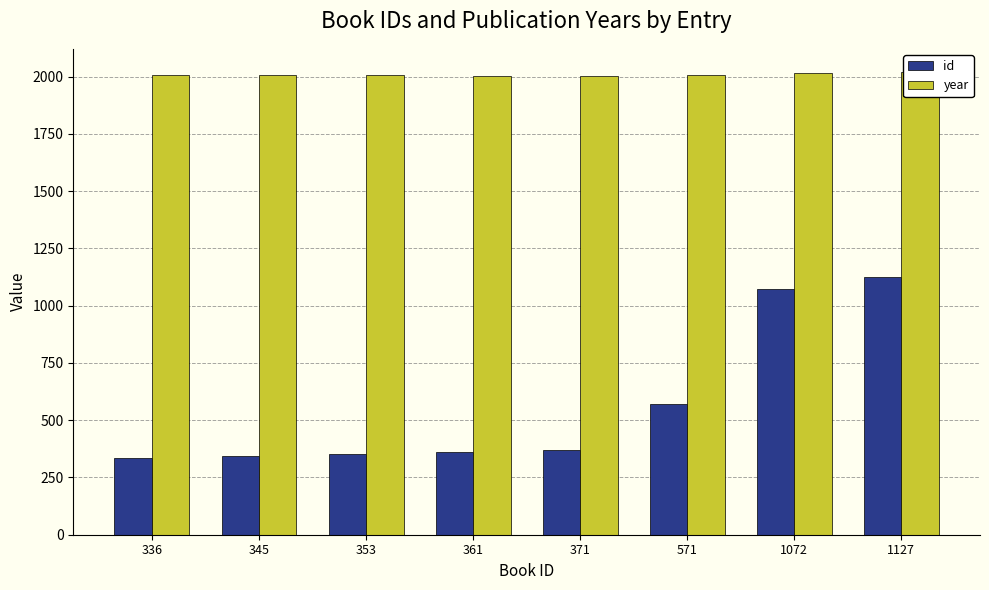

What is the difference between the highest and lowest values at 371?

1633